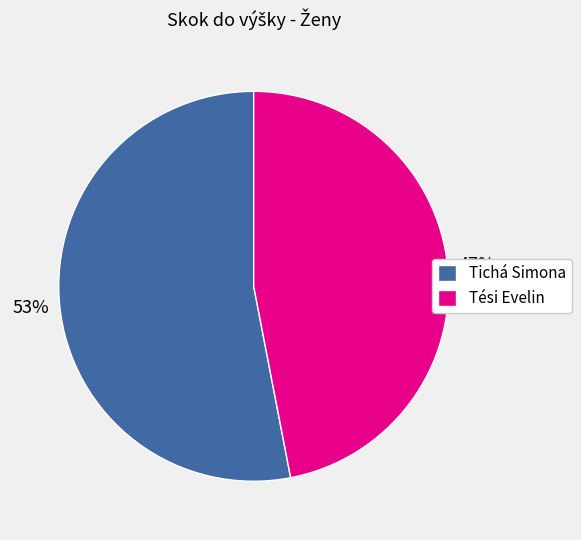

To the nearest percent, what portion does Tési Evelin represent?

47%